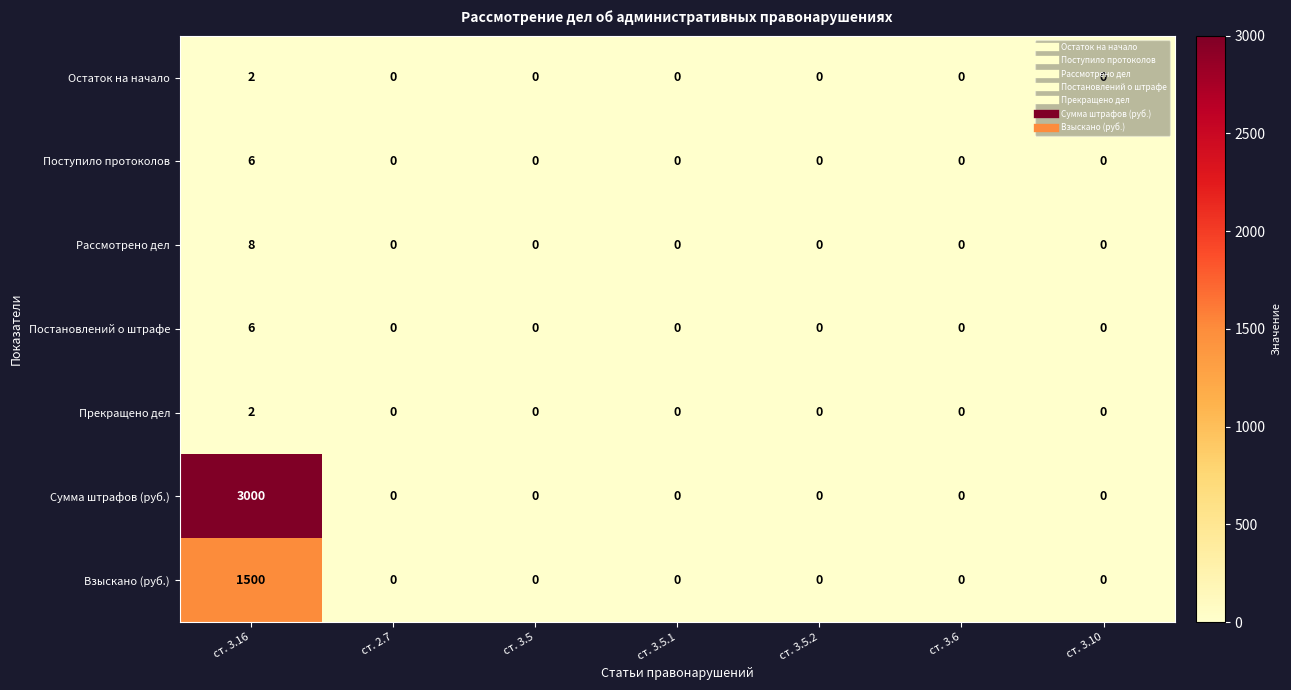

How many series are shown in this chart?

7